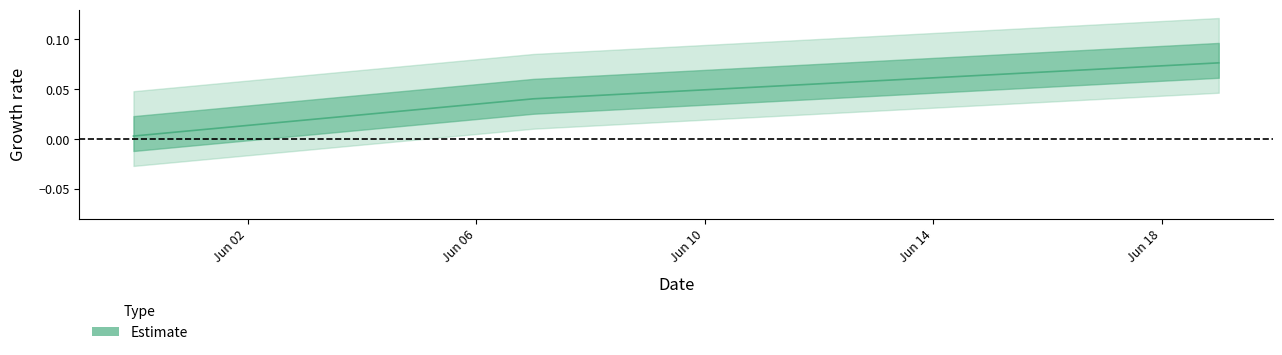

What position from the left is 2024-05-31?

1